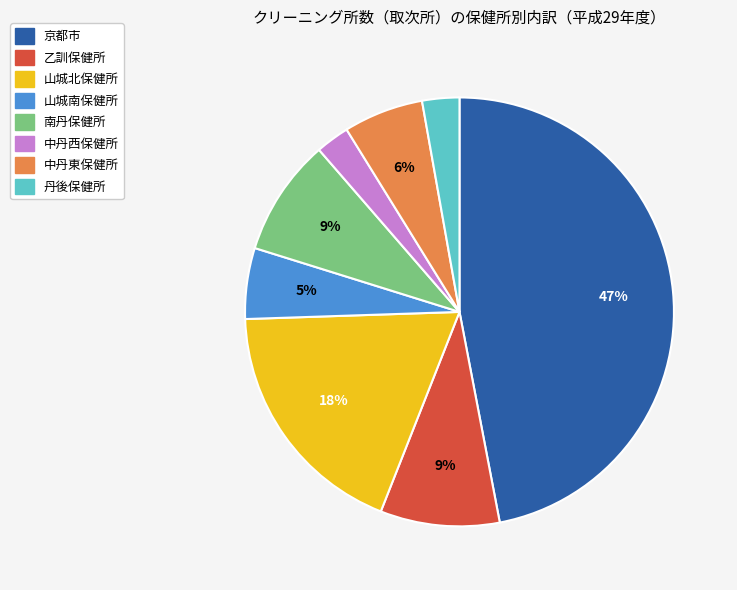

To the nearest percent, what is the difference between the 山城南保健所 and 京都市 slice percentages?

42%